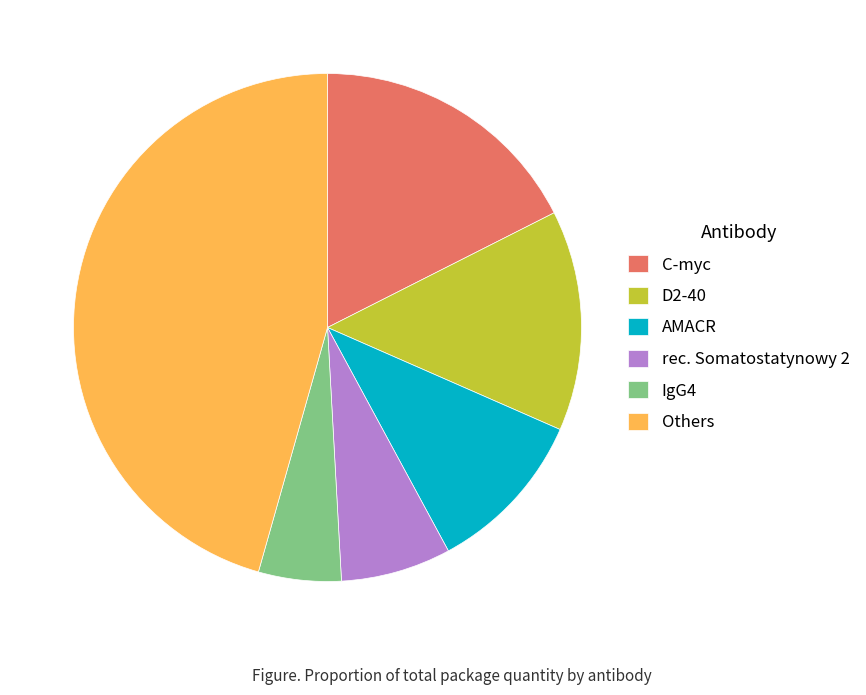

What is the ratio of the value at Others to the value at D2-40?

3.2